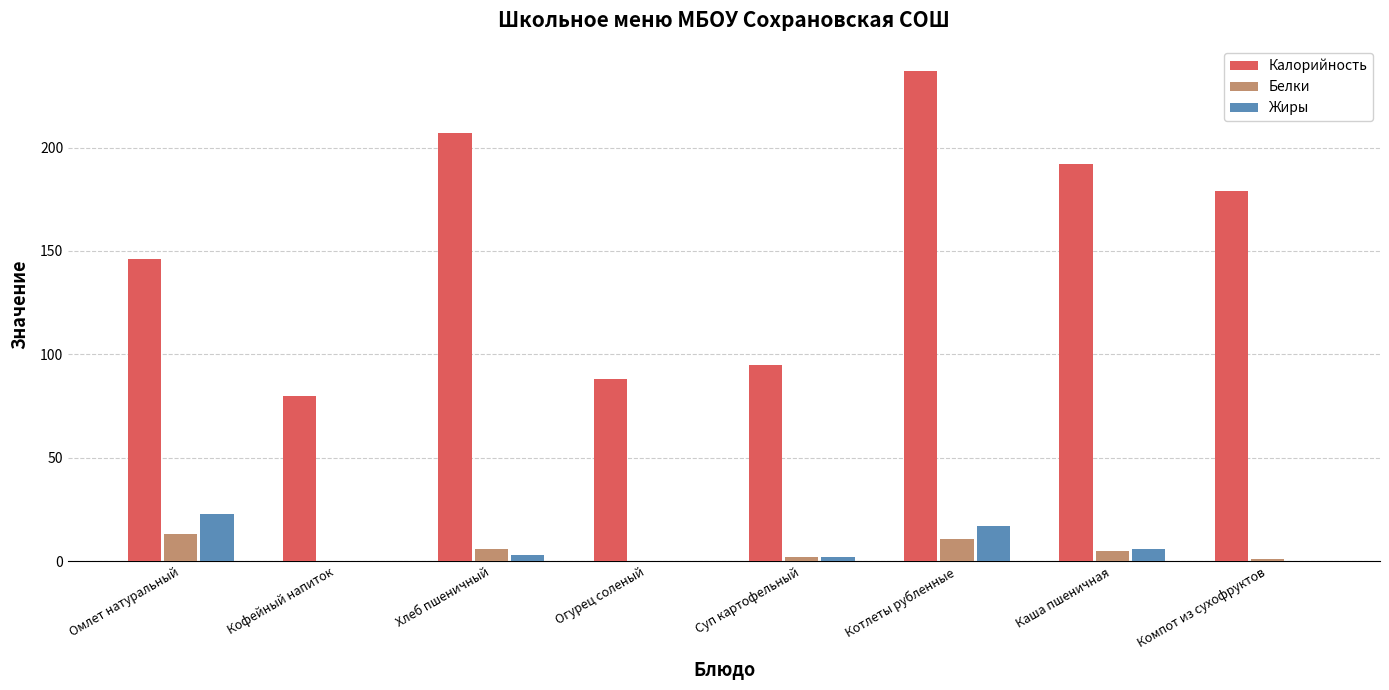

What is the sum of all Белки values?

38